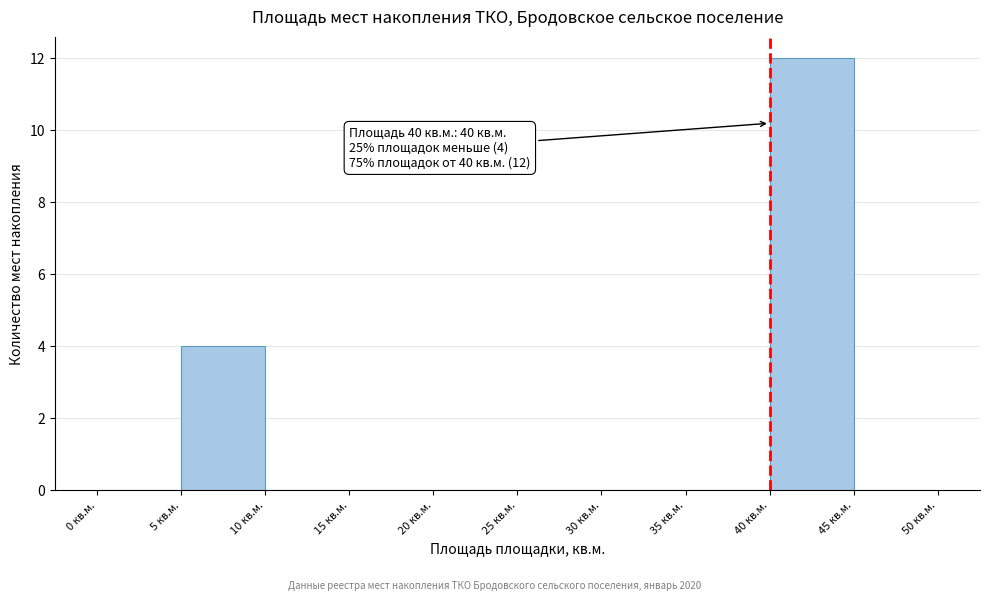

Which range on the x-axis has the tallest bar?

40 to 45